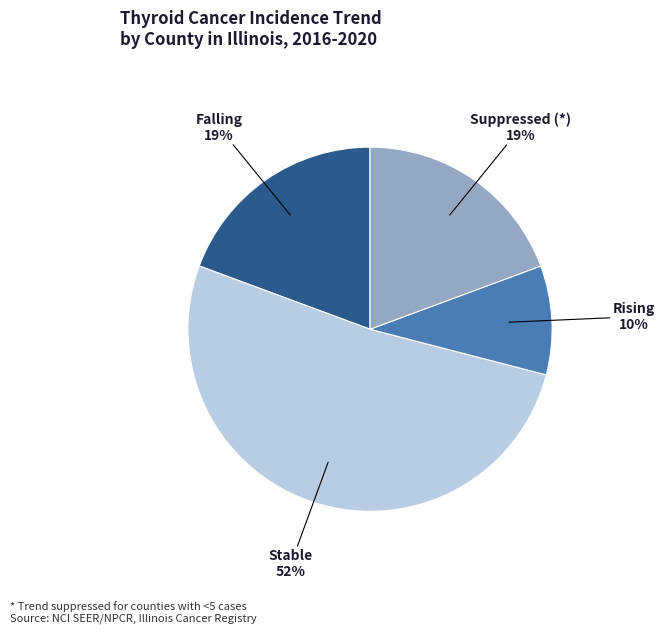

Is it true that Falling is 19% of the pie?

True